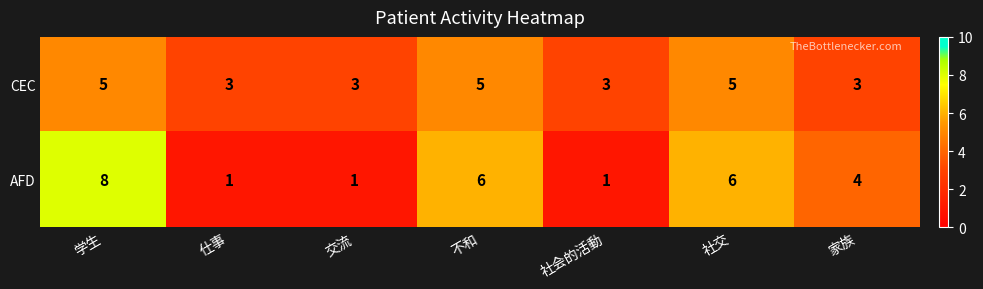

At which category is the sum across all series the highest?

学生